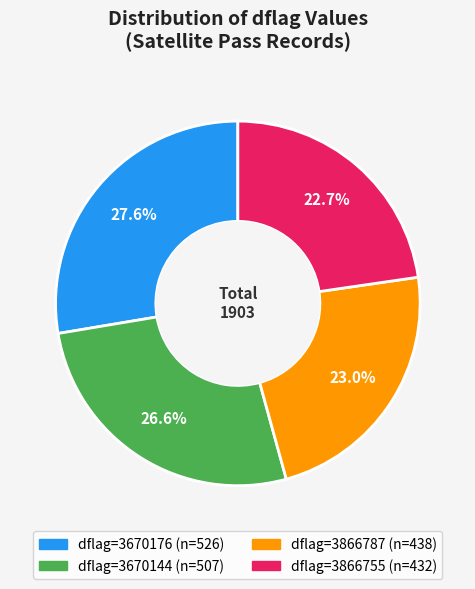

Is there a majority slice in this chart?

No